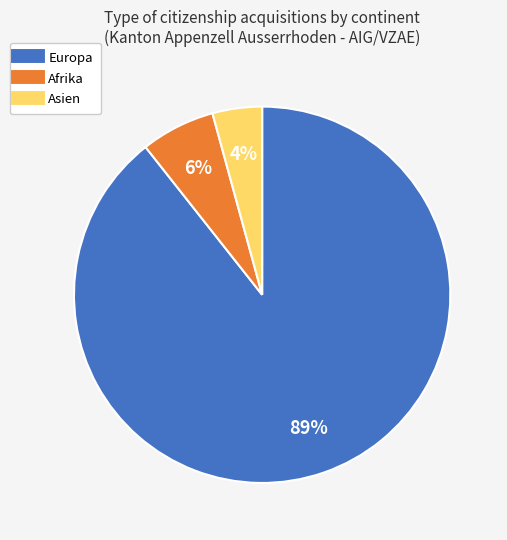

Does any single category account for the majority?

Yes